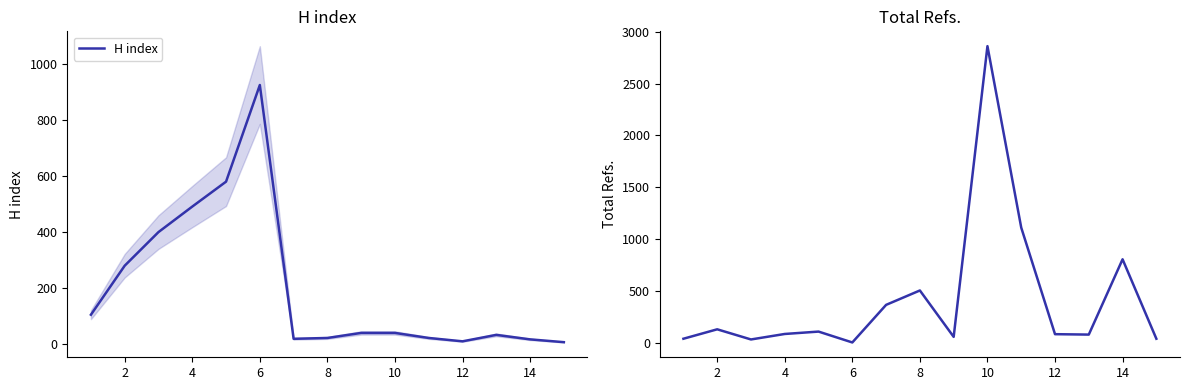

What is the highest value of the H index series?

925